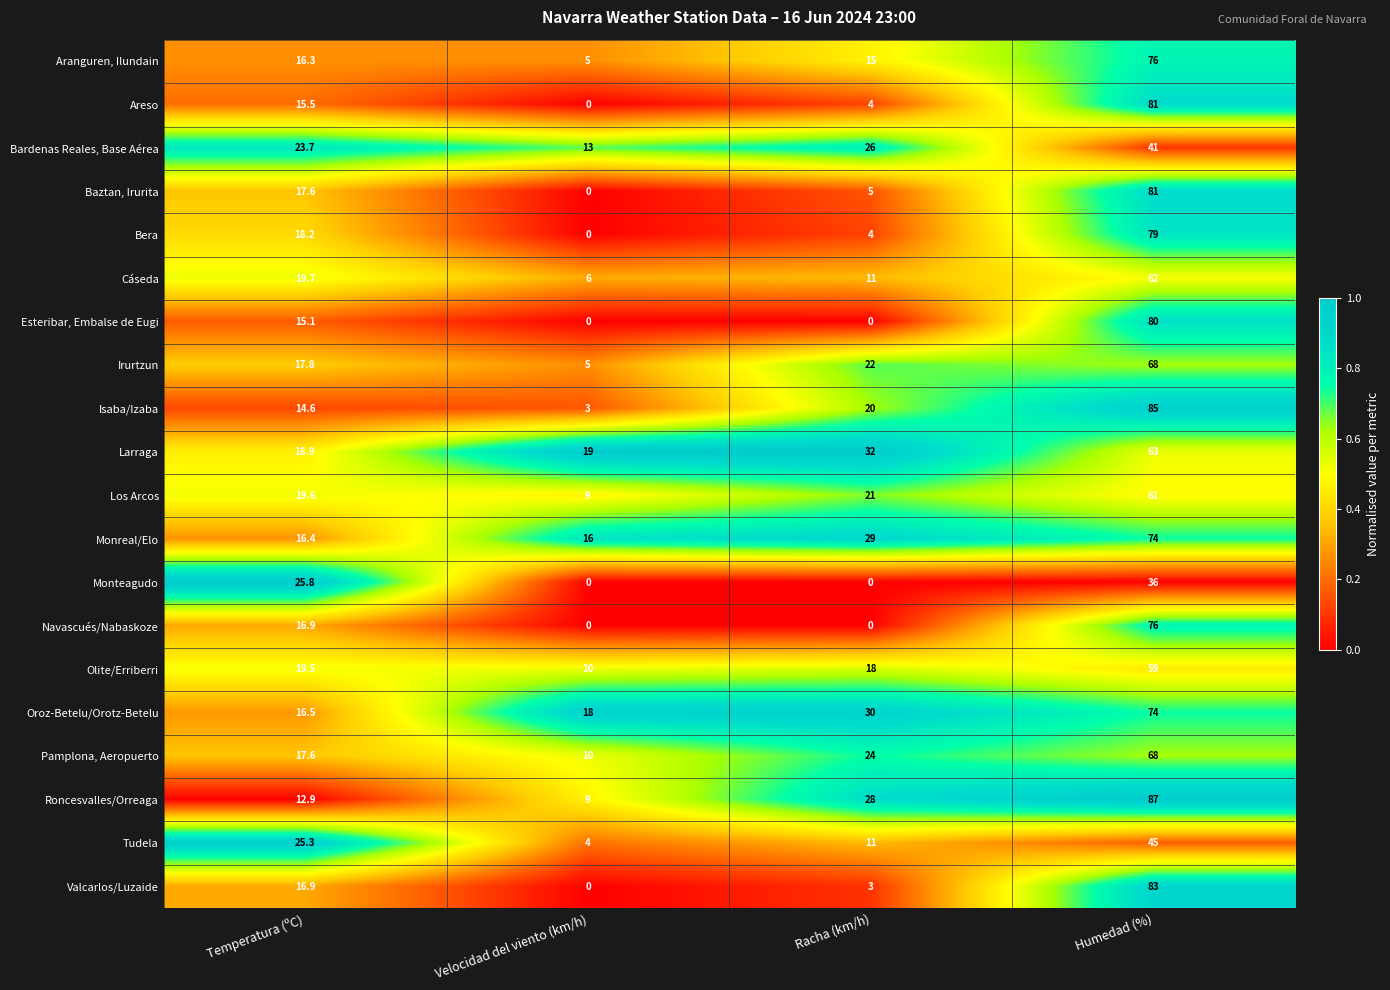

Where is Oroz-Betelu/Orotz-Betelu nearest to the value 45?

Racha (km/h)